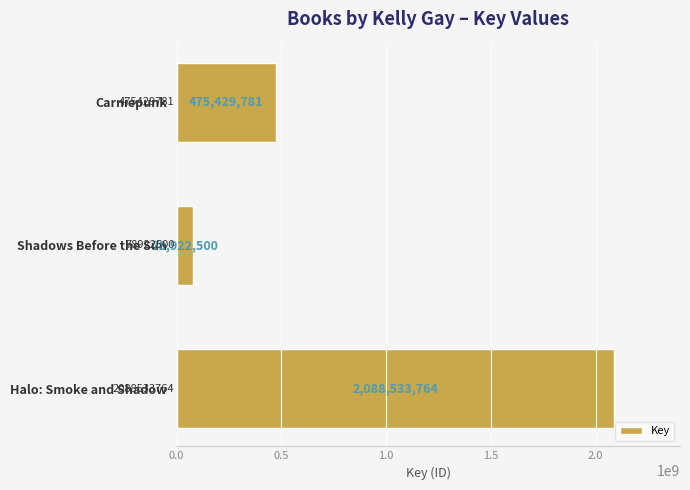

At which label is the value closest to 1083728132?

Carniepunk